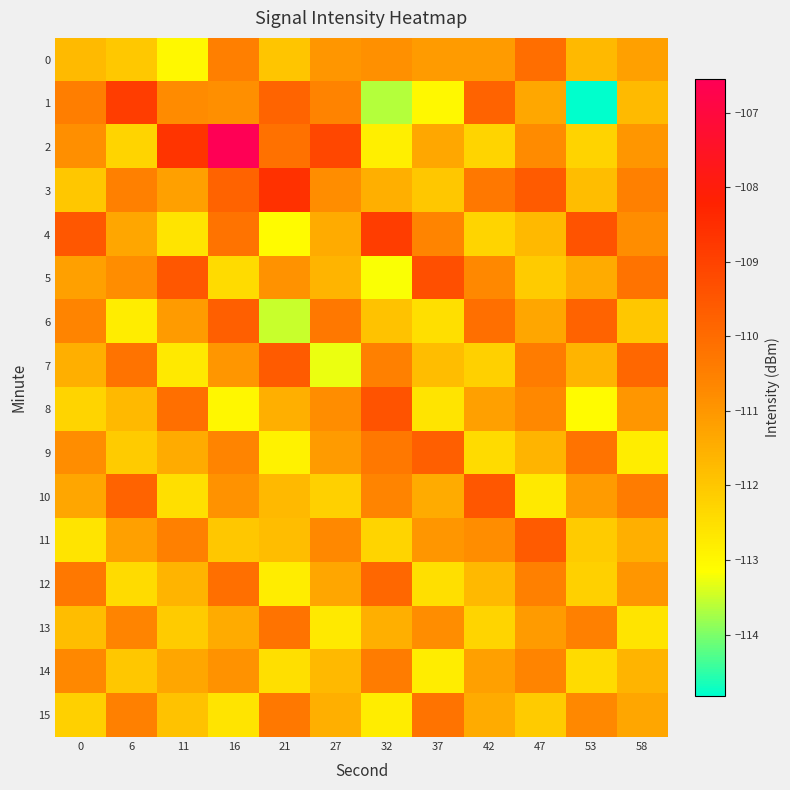

At which category does the chart reach its peak across all series?

16